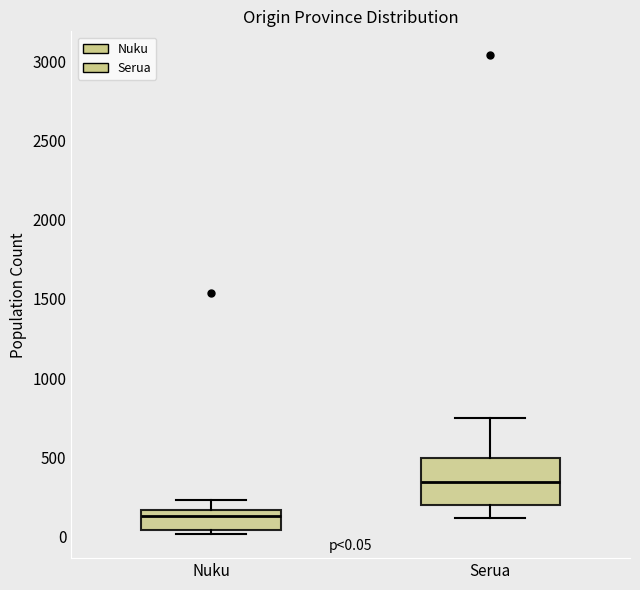

Comparing the boxes themselves (not the whiskers), which one is the tallest?

Serua